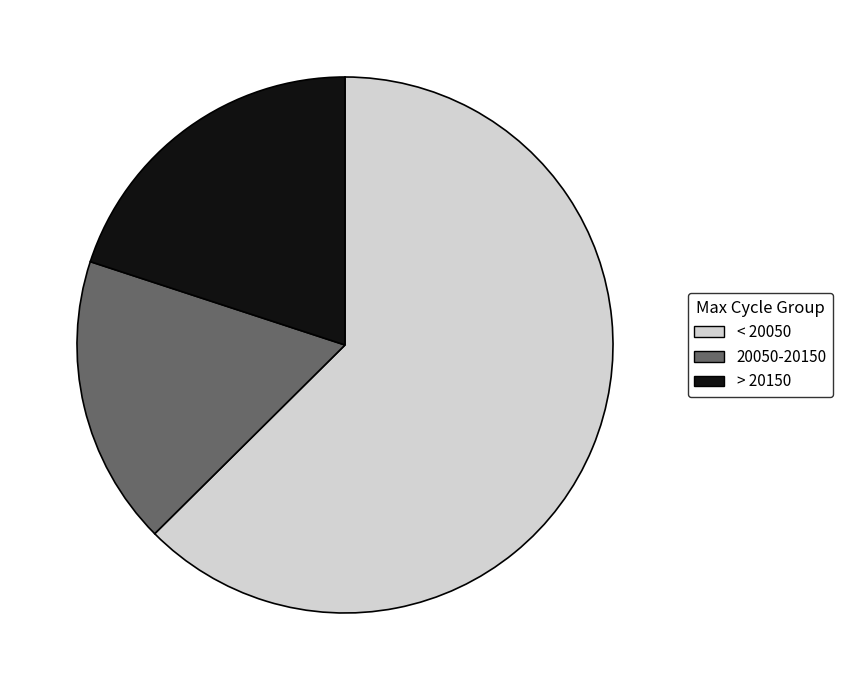

Which has a higher value, > 20150 or < 20050?

< 20050